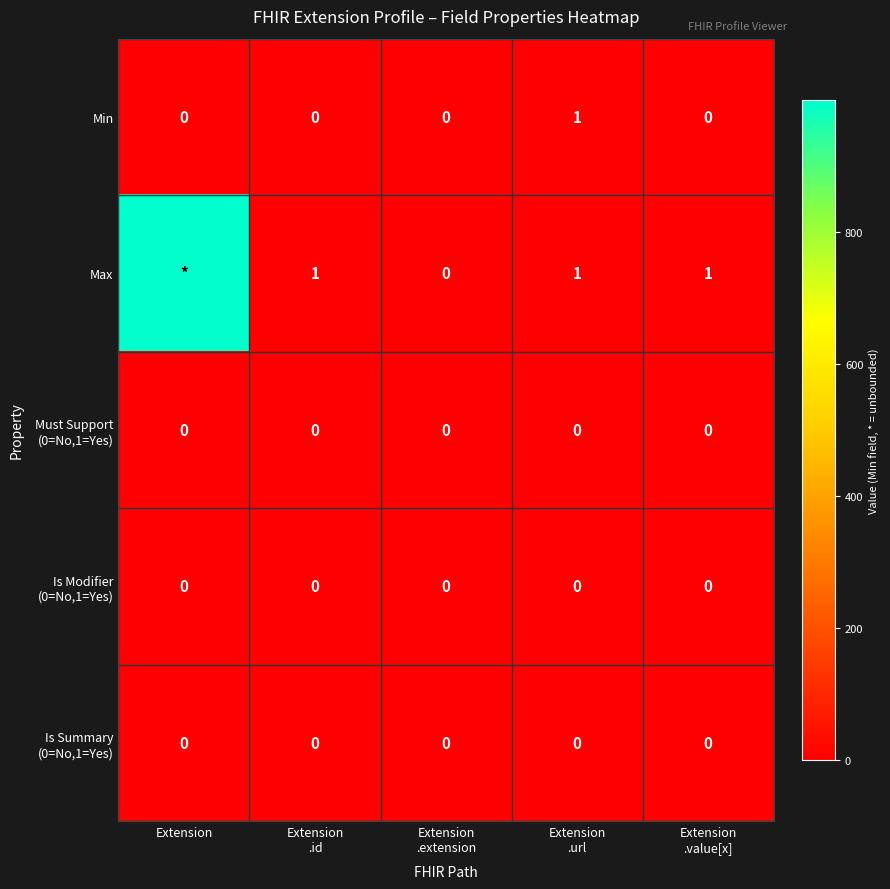

What is the total value across all series at Extension
.id?

1